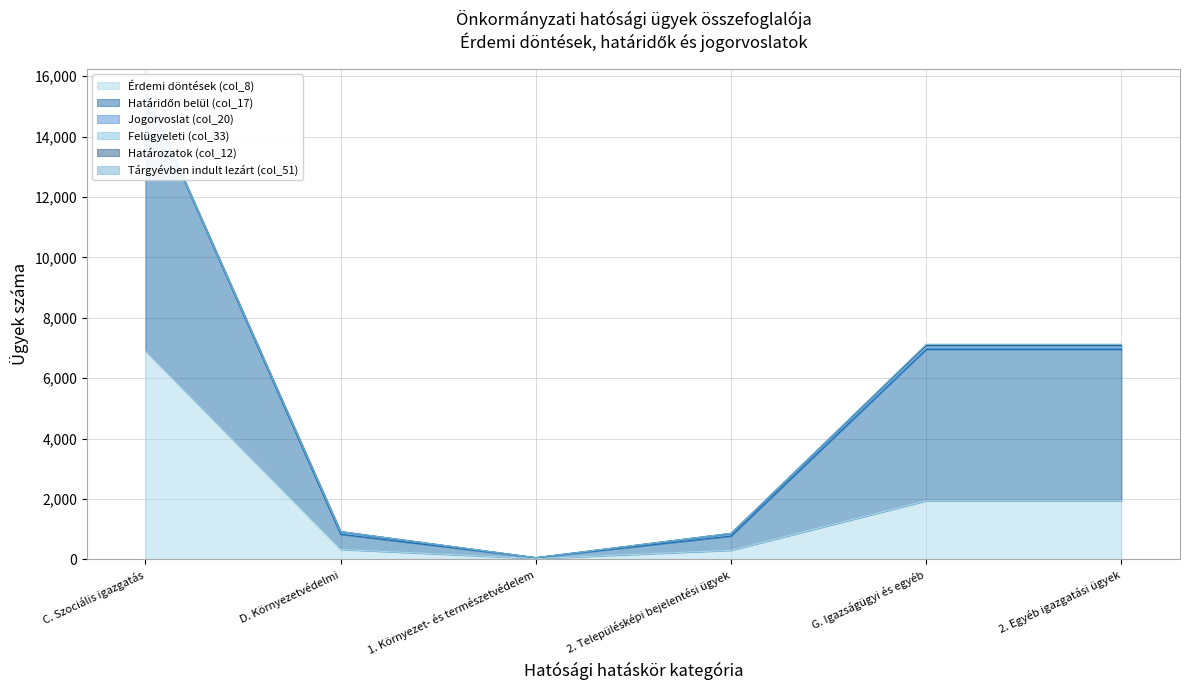

True or false: Jogorvoslat (col_20) has a value of 44 at G. Igazságügyi és egyéb.

True